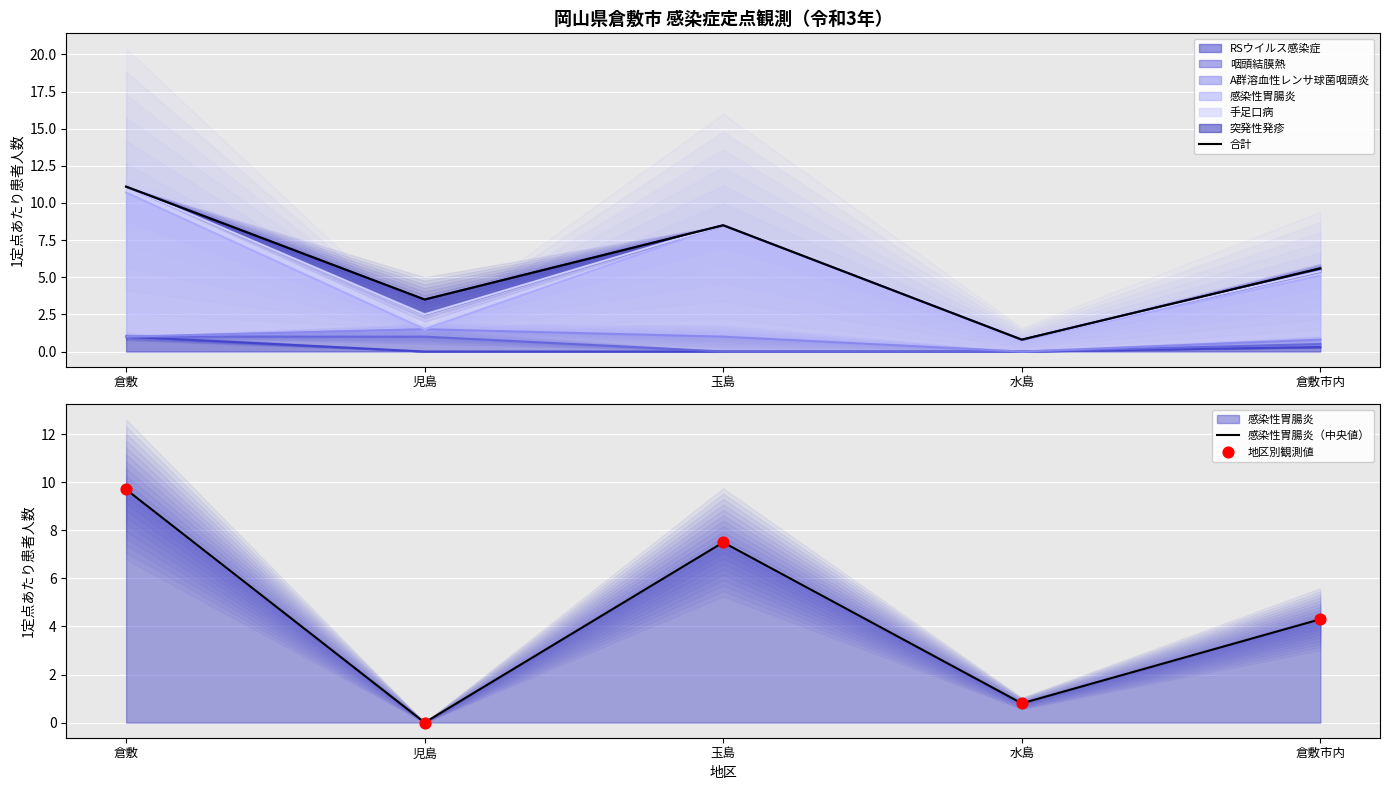

What is the total value across all series at 倉敷?

30.5